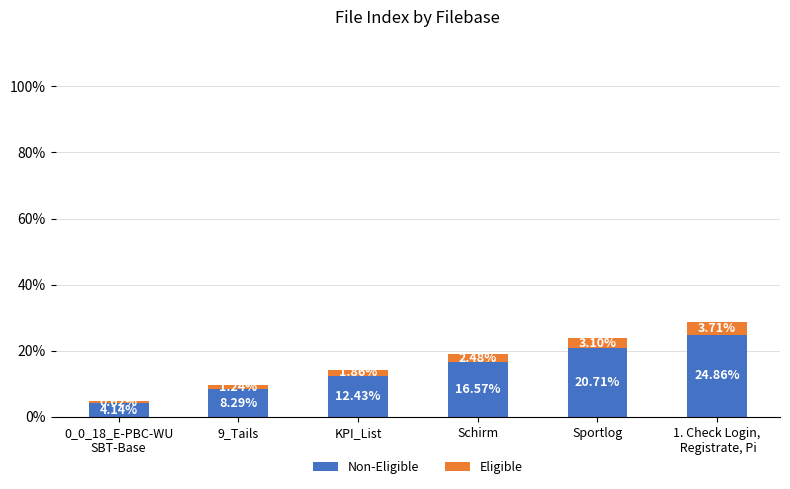

Are the bars horizontal?

No